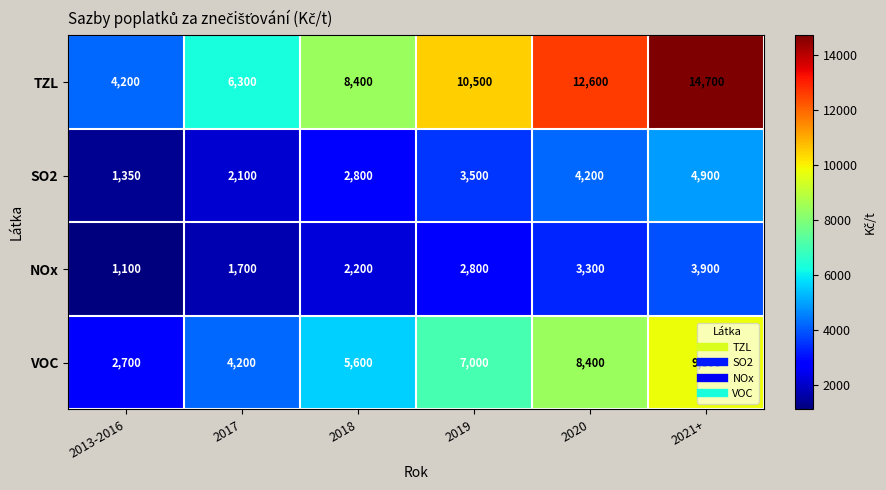

At which label does NOx reach its peak?

2021+